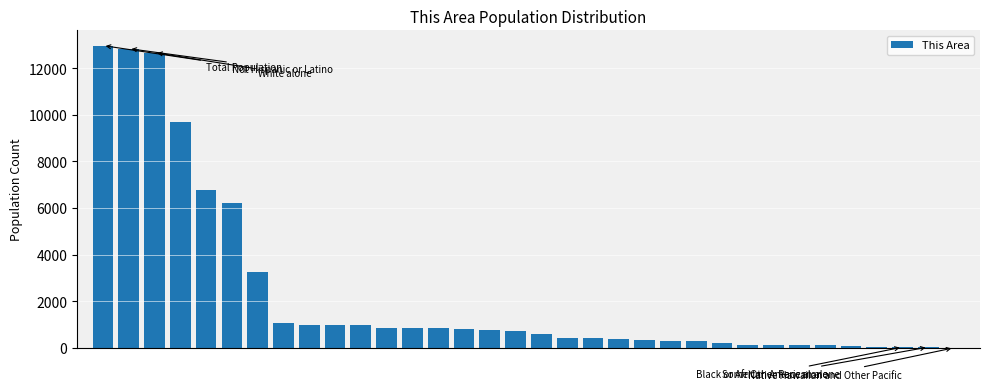

What is the value of the 24th bar from the left?

282